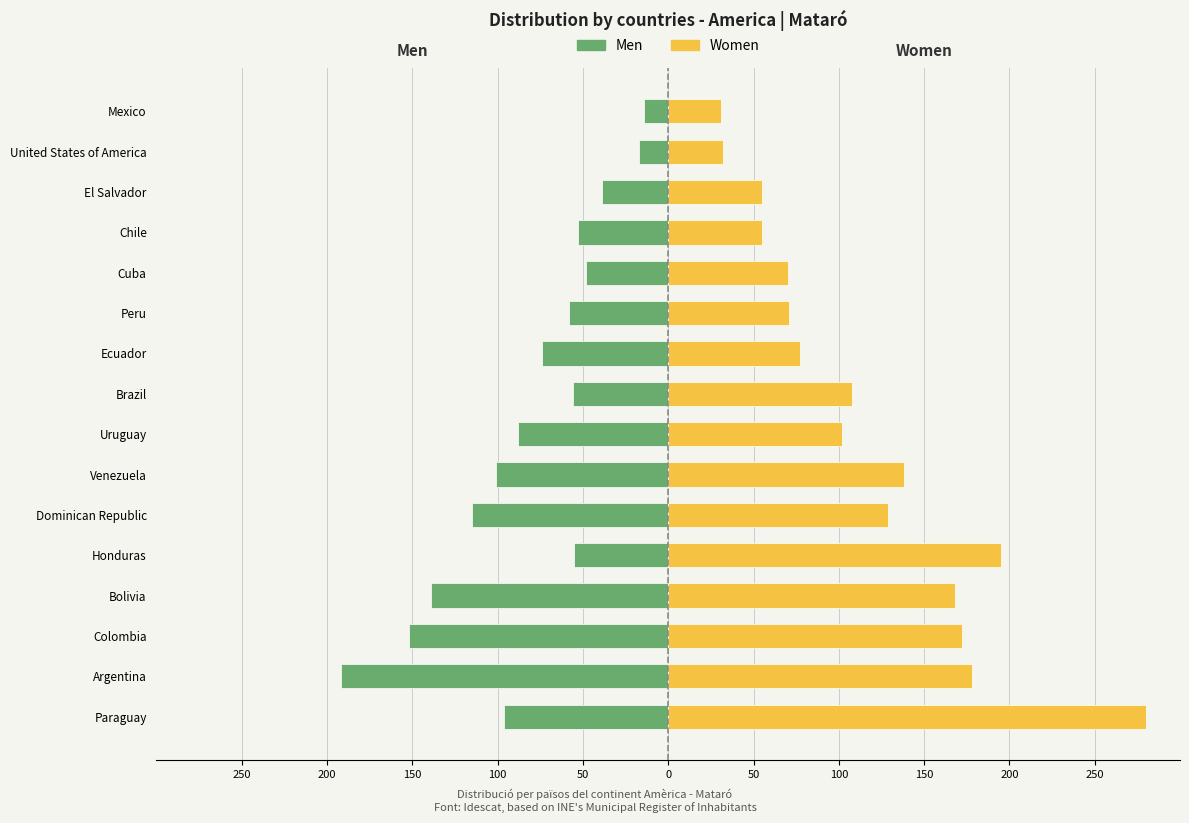

How many groups of bars are there?

16